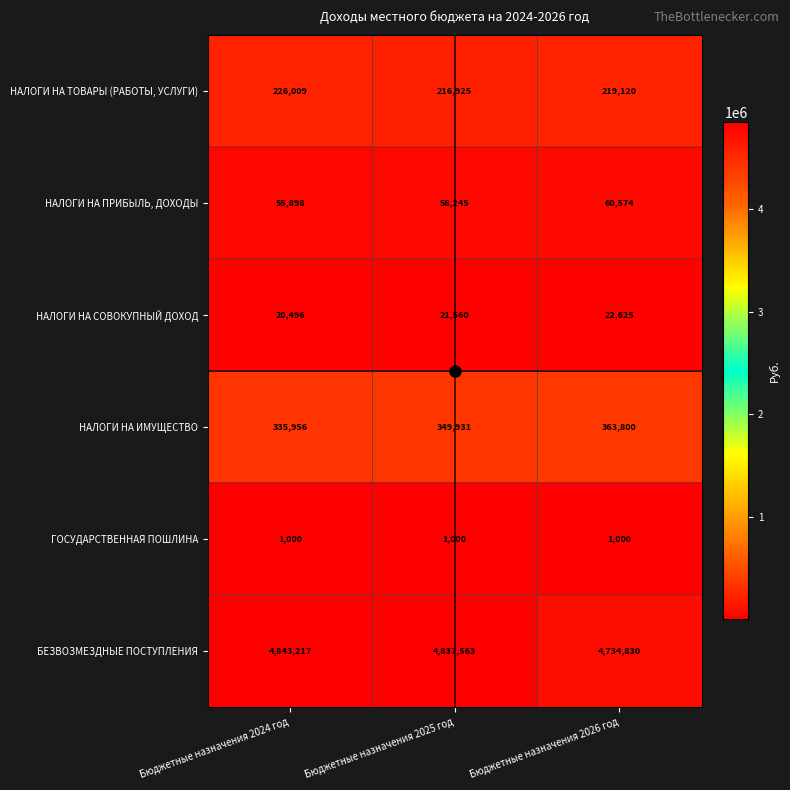

What value does the НАЛОГИ НА ПРИБЫЛЬ, ДОХОДЫ series have at Бюджетные назначения 2025 год, to the nearest 50?

58250